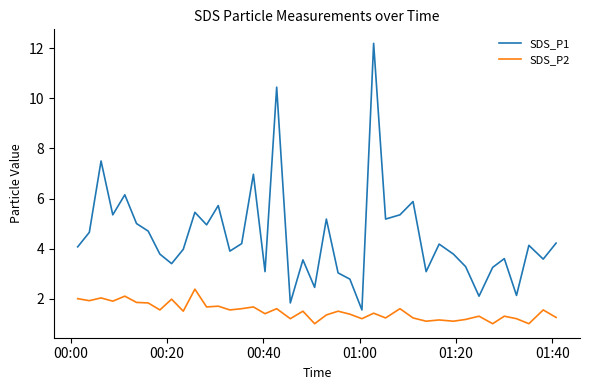

Which series has the largest total across all categories?

SDS_P1